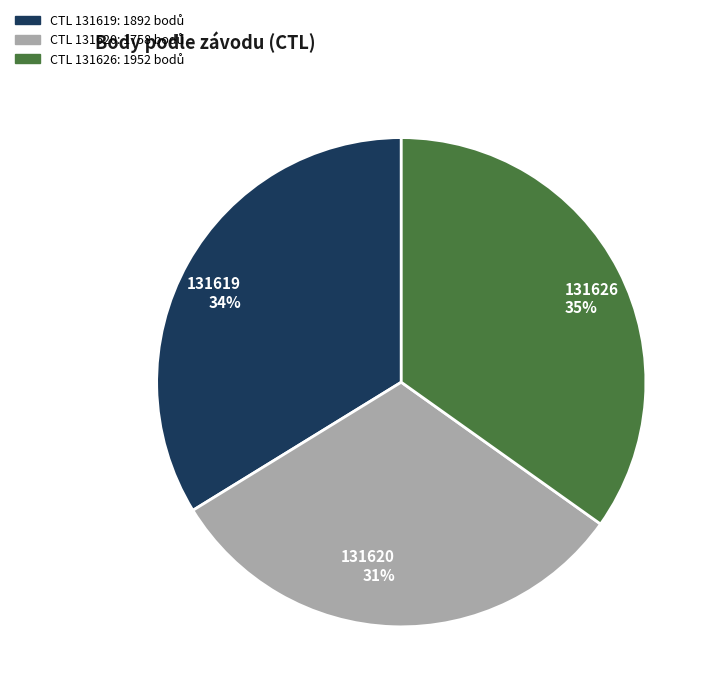

What percentage is the 131619 slice, to the nearest percent?

34%